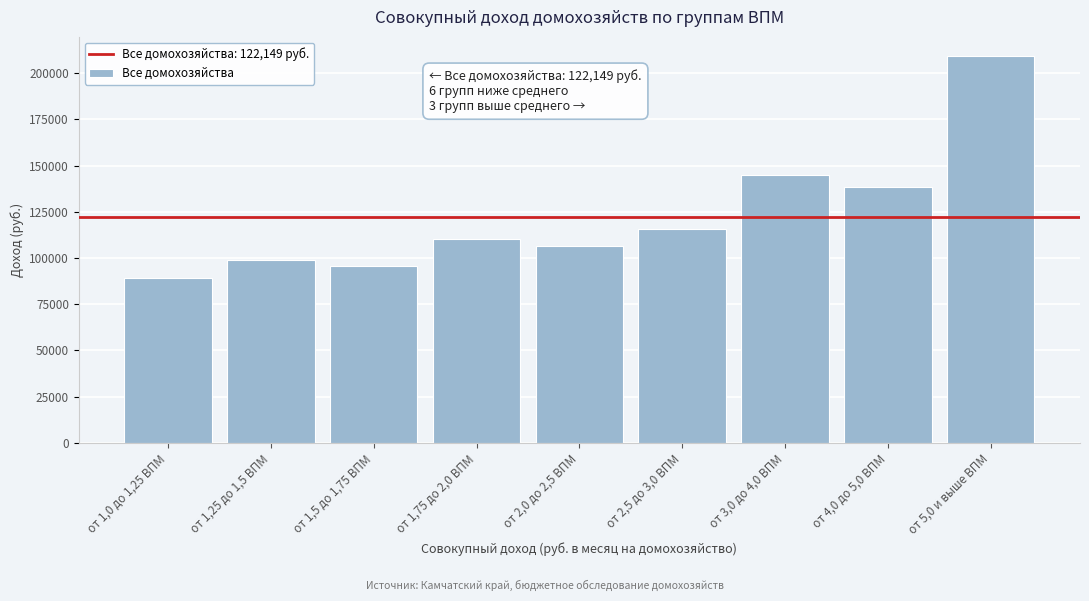

Reading left to right, extract all data points from this chart.

от 1,0 до 1,25 ВПМ=89238.0	от 1,25 до 1,5 ВПМ=98802.7	от 1,5 до 1,75 ВПМ=95914.9	от 1,75 до 2,0 ВПМ=110121.6	от 2,0 до 2,5 ВПМ=106768.4	от 2,5 до 3,0 ВПМ=115493.1	от 3,0 до 4,0 ВПМ=145033.2	от 4,0 до 5,0 ВПМ=138642.9	от 5,0 и выше ВПМ=209250.0